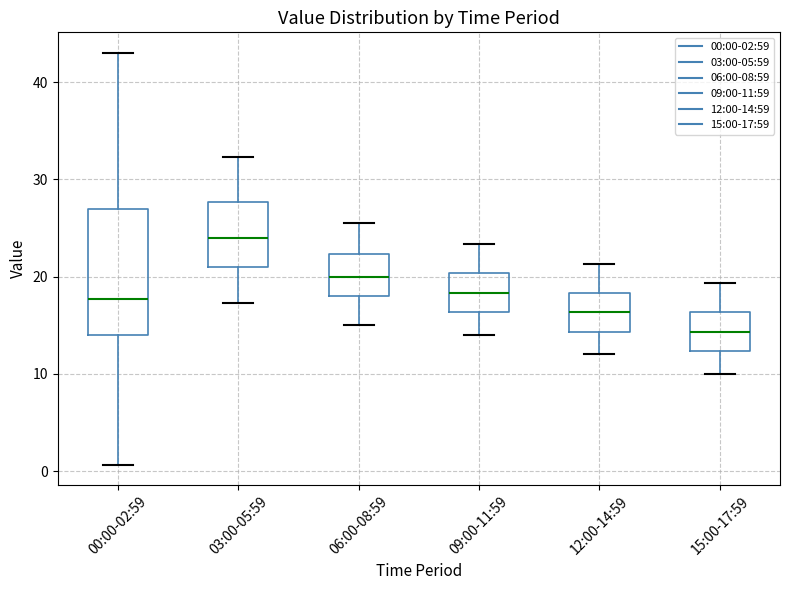

Reading left to right, transcribe this box plot: for each box, give where its median line is, the range the box spans, and where its two whiskers end, as read against the y-axis. The values are not printed on the chart, so give them approximately, as read against the axis.

00:00-02:59: median 18, box 14 to 27, whiskers 1 to 43
03:00-05:59: median 24, box 21 to 28, whiskers 17 to 32
06:00-08:59: median 20, box 18 to 22, whiskers 15 to 26
09:00-11:59: median 18, box 16 to 20, whiskers 14 to 23
12:00-14:59: median 16, box 14 to 18, whiskers 12 to 21
15:00-17:59: median 14, box 12 to 16, whiskers 10 to 19